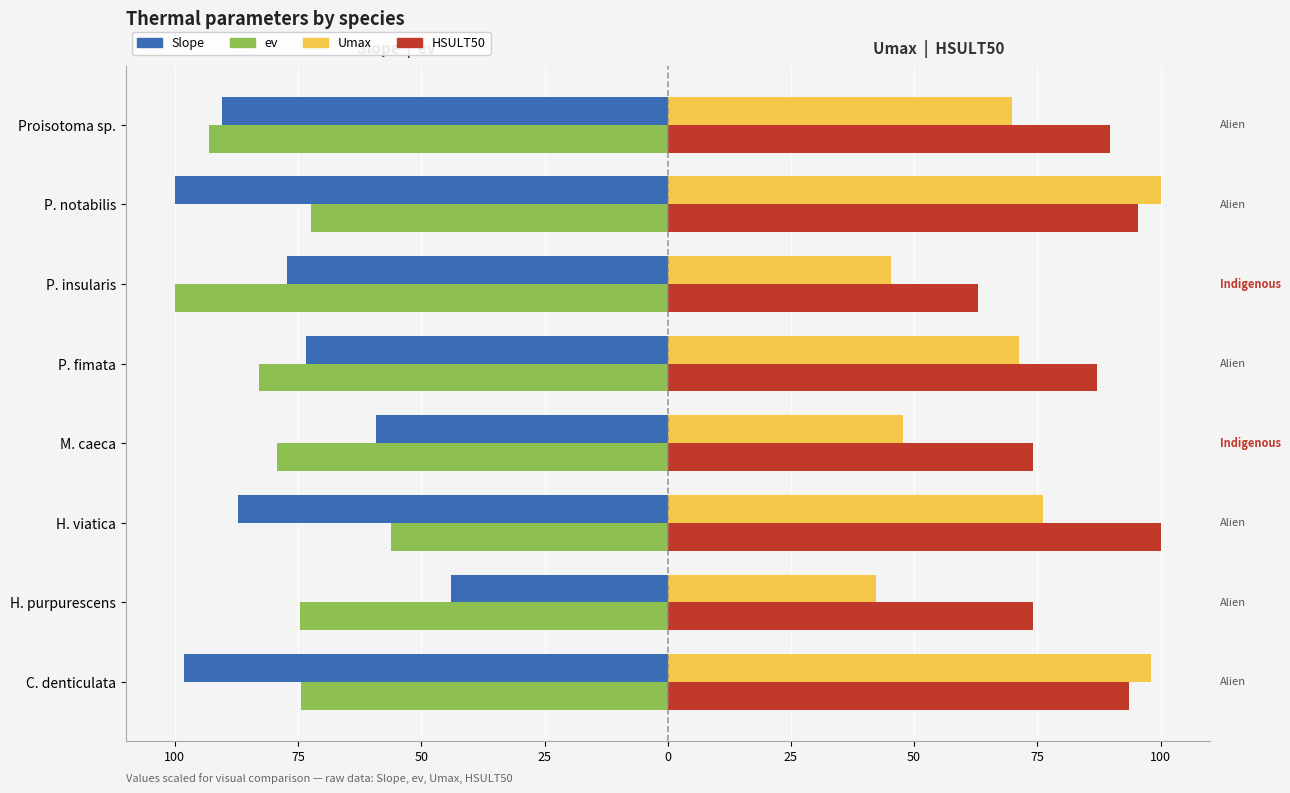

What are all the series names shown in the legend?

Slope, ev, Umax, HSULT50